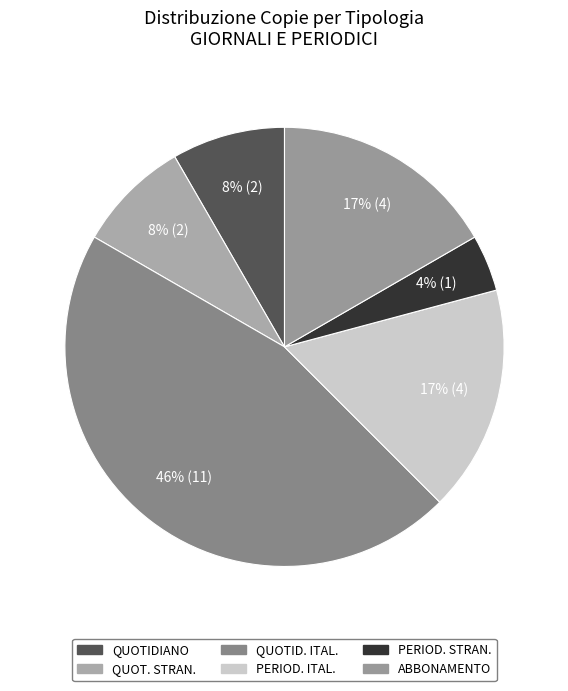

Rank the categories by value from lowest to highest.

PERIOD. STRAN., QUOTIDIANO, QUOT. STRAN., PERIOD. ITAL., ABBONAMENTO, QUOTID. ITAL.